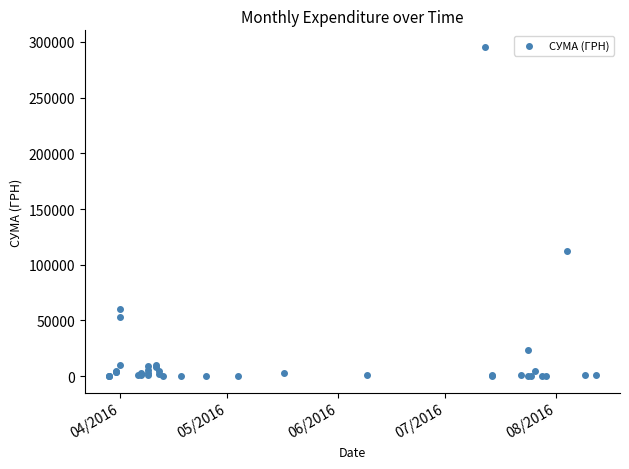

What Y value in the scatter plot is closest to 147824?

111990.4